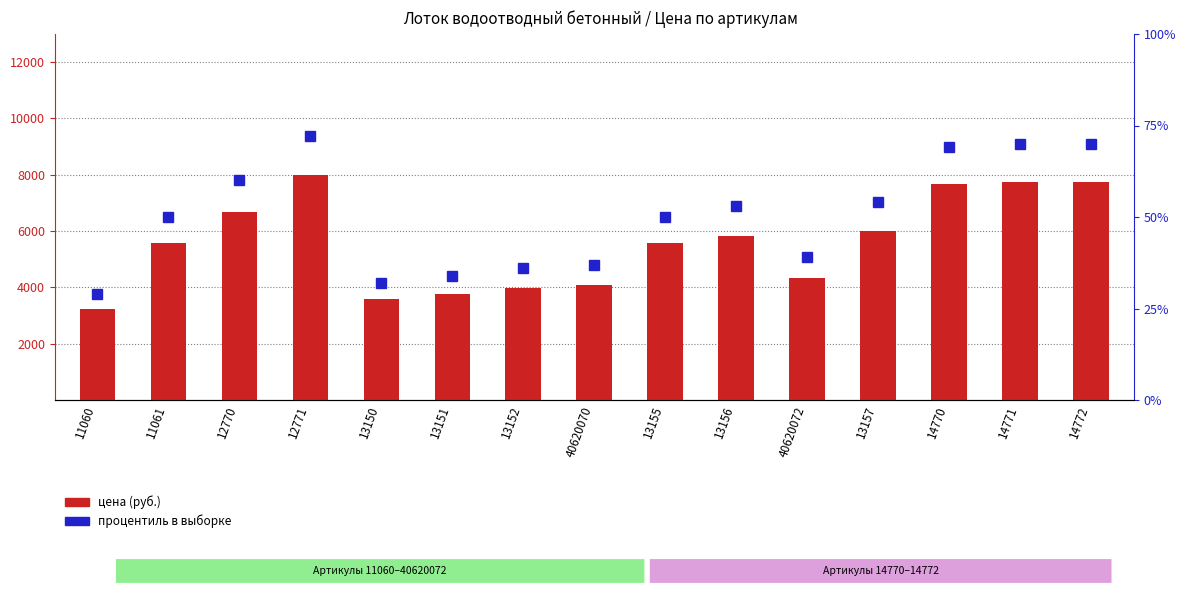

What is the label of the 14th bar from the right?

11061